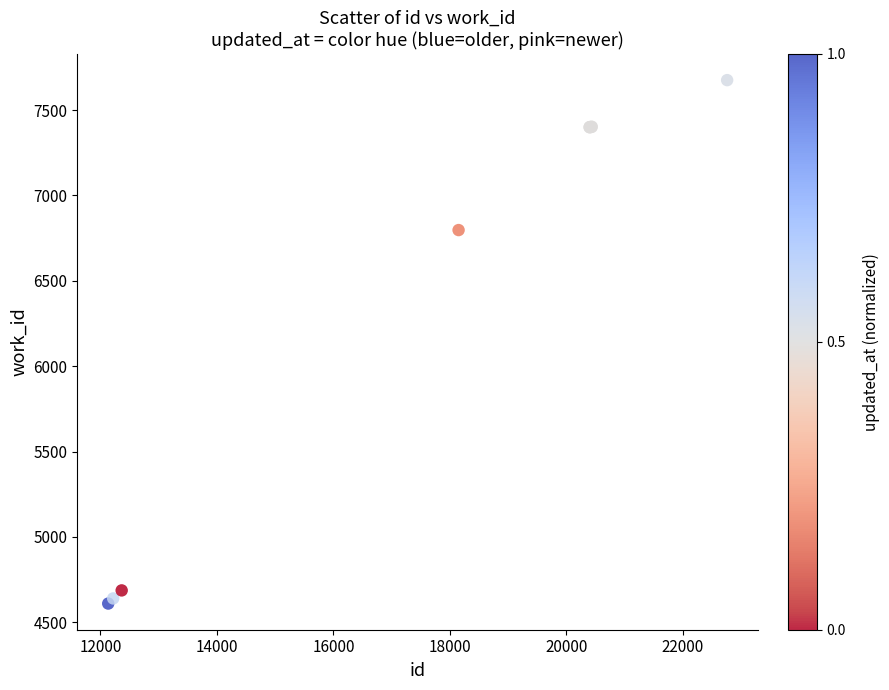

What Y value in the scatter plot is closest to 6142?

6797